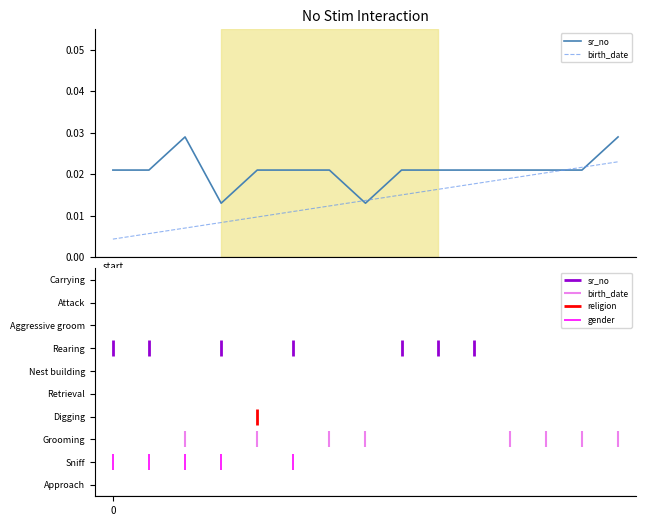

Which series has the largest range (max minus min)?

birth_date